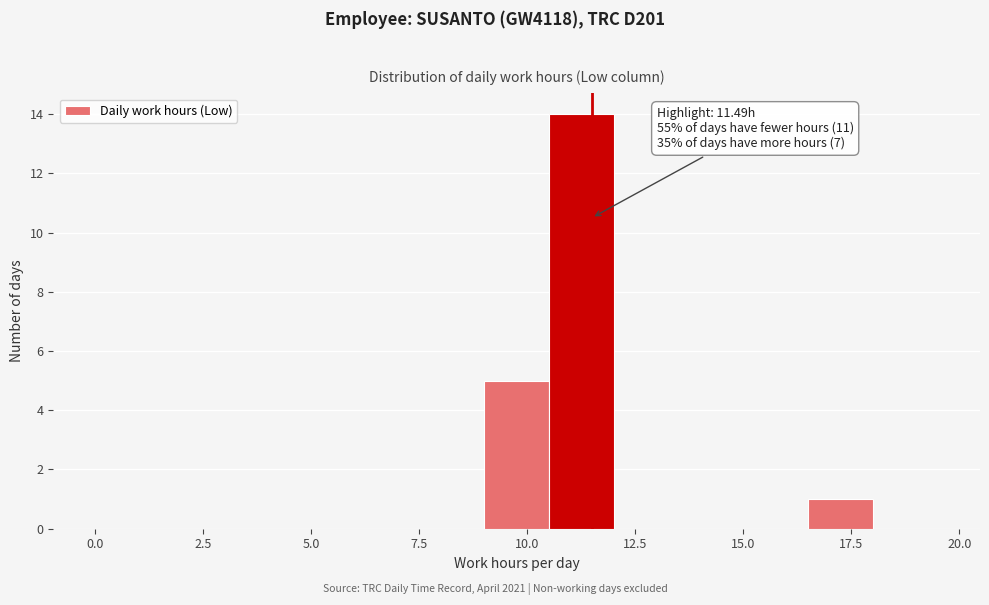

Around what value on the x-axis is the tallest bar? Give the approximate position of its centre, as read against the axis.

11.5